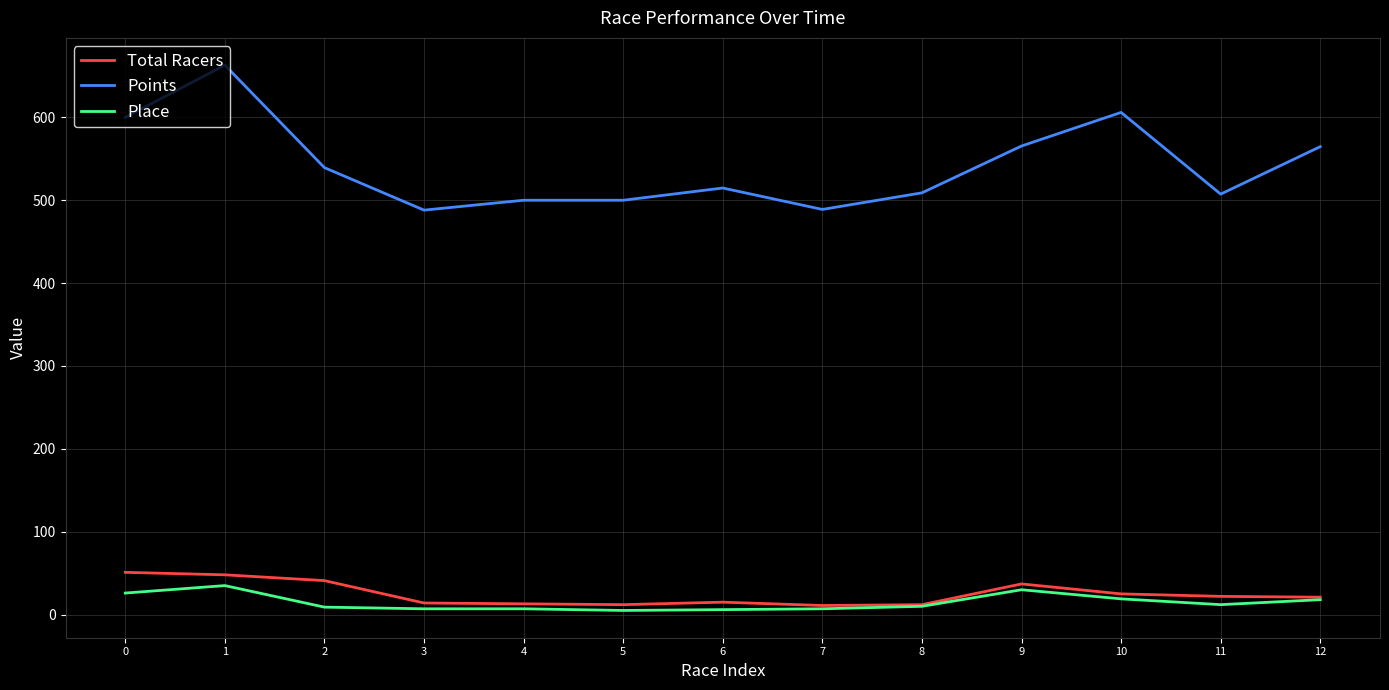

Which series has the widest spread of values?

Points